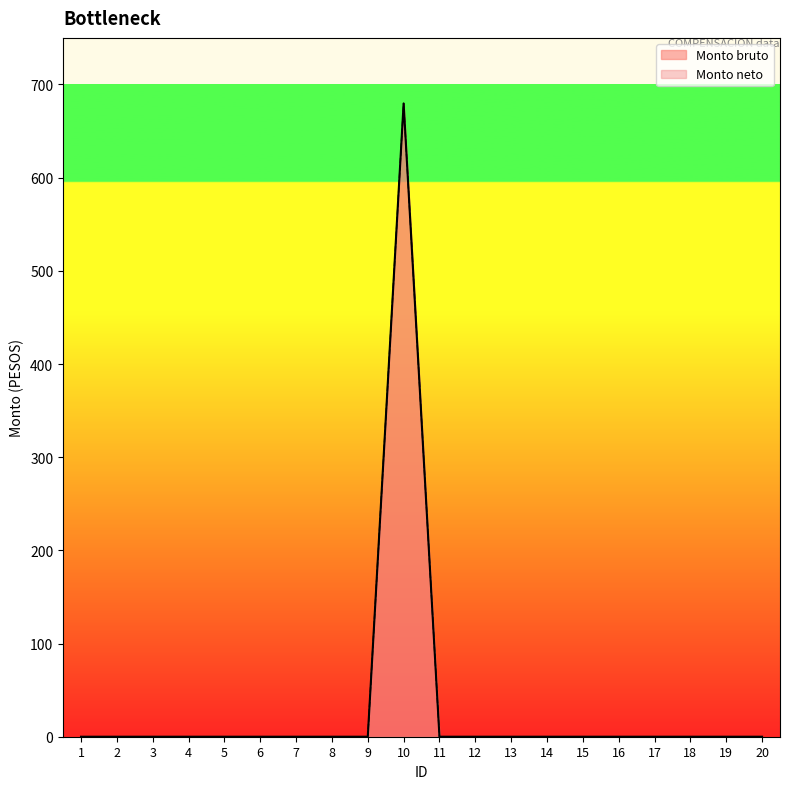

True or false: Monto neto has a value of 384.8 at 4.

False